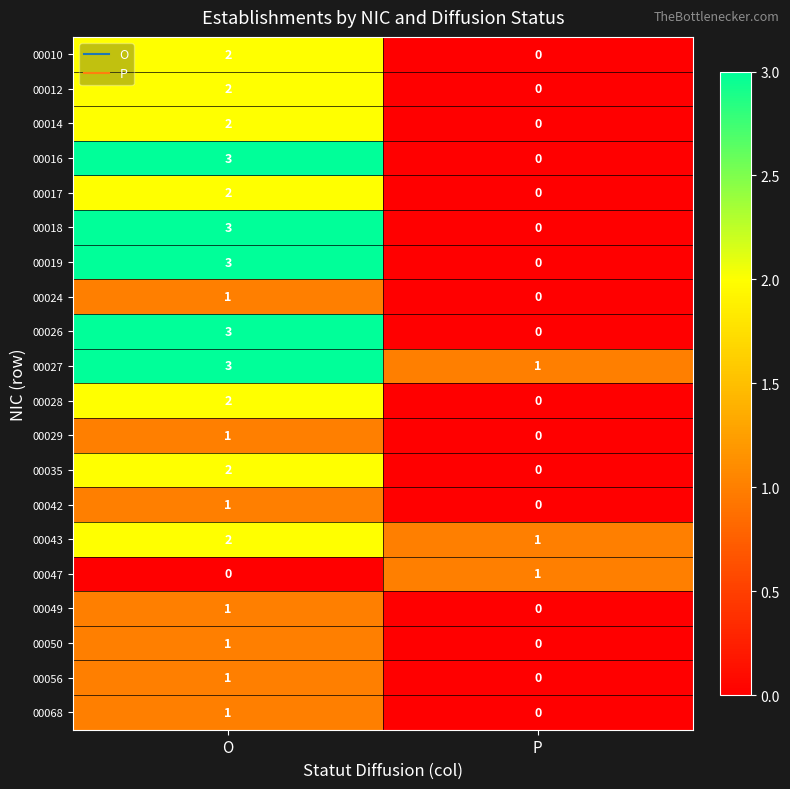

What is the difference between the highest and lowest values at O?

3